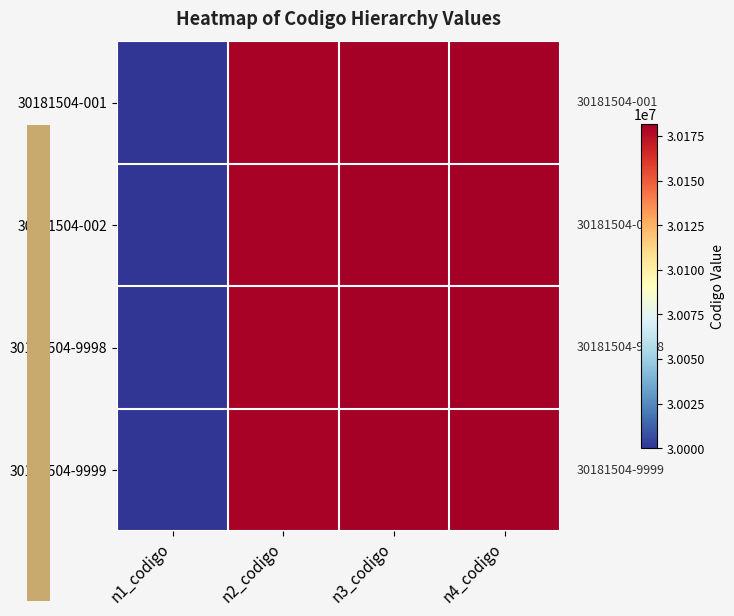

Count the number of data series in this chart.

4